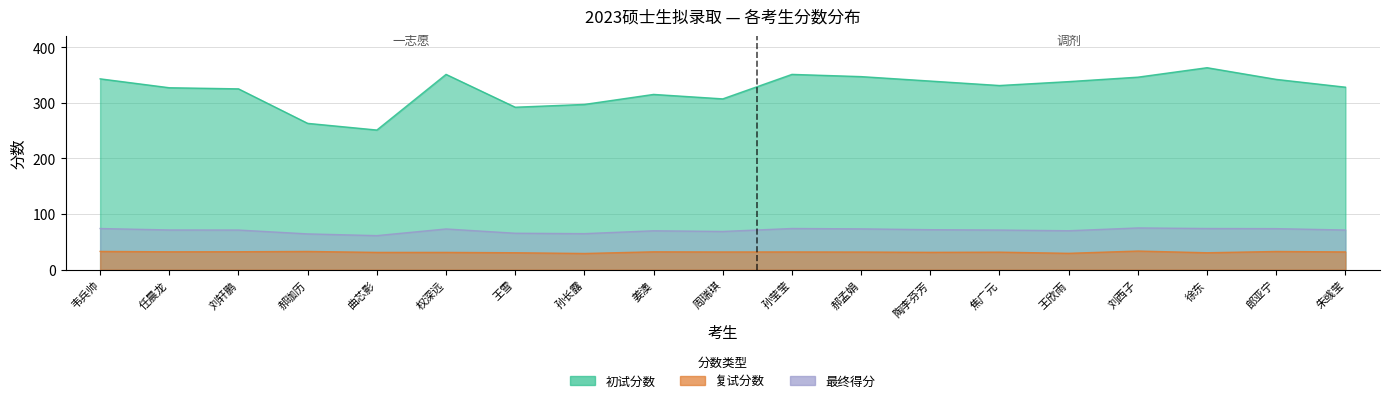

The value of 初试分数 at 郝孟娟 is 347.0. True or false?

True